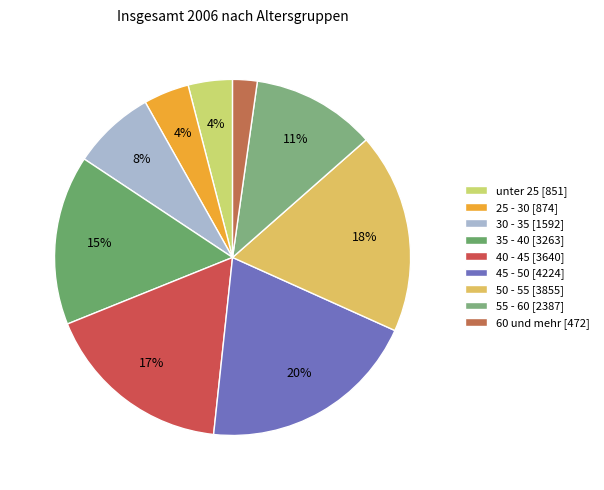

To the nearest percent, what portion does 25 - 30 represent?

4%